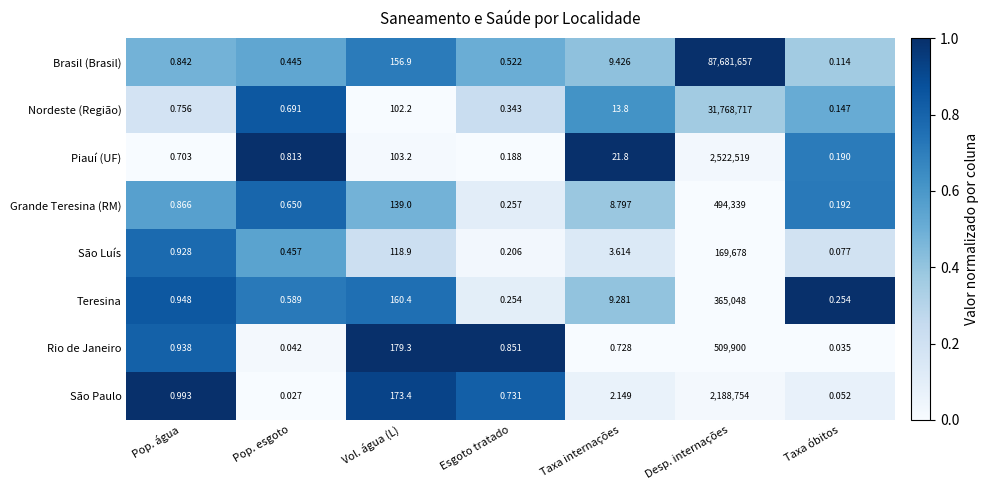

At which label is São Luís closest to 84839?

Vol. água (L)